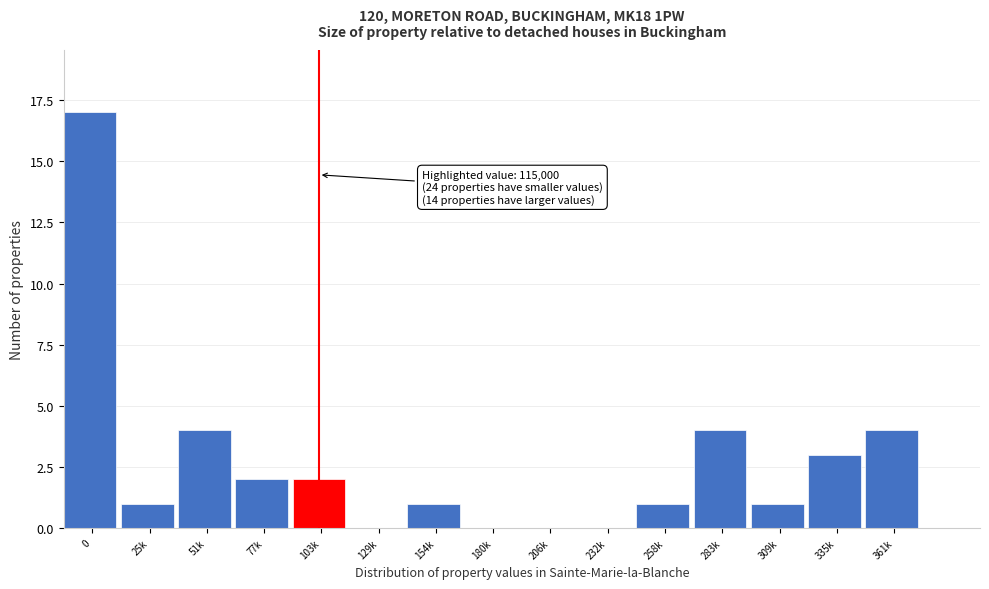

Reading left to right, what are all the values shown in this chart?

0=17	25k=1	51k=4	77k=2	103k=2	129k=0	154k=1	180k=0	206k=0	232k=0	258k=1	283k=4	309k=1	335k=3	361k=4